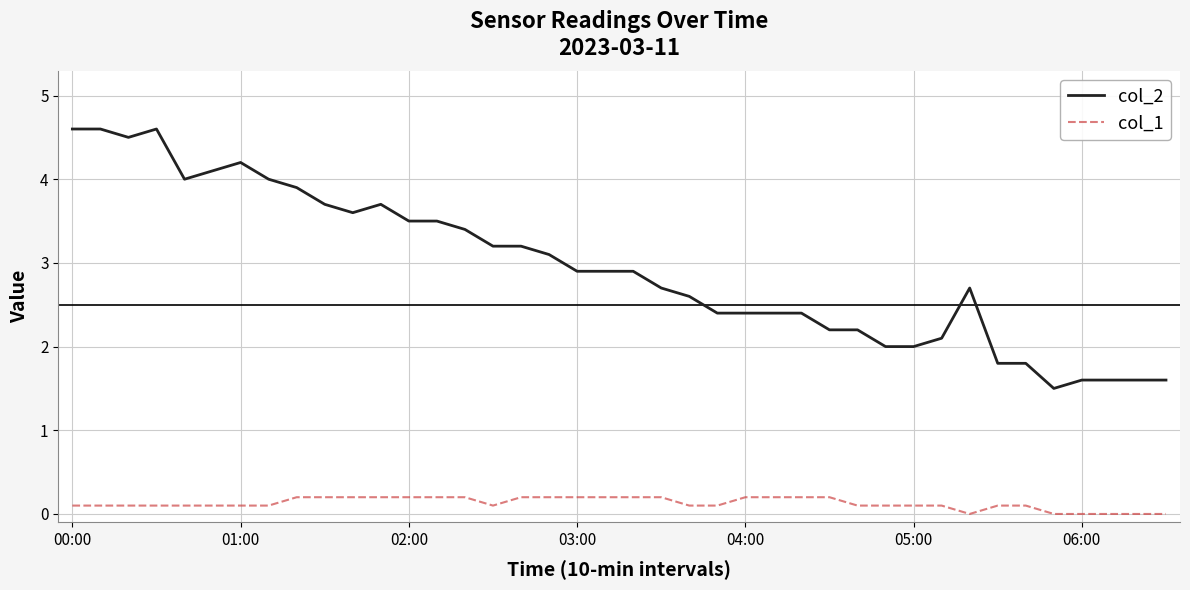

List the series in order of their peak value, highest first.

col_2, col_1